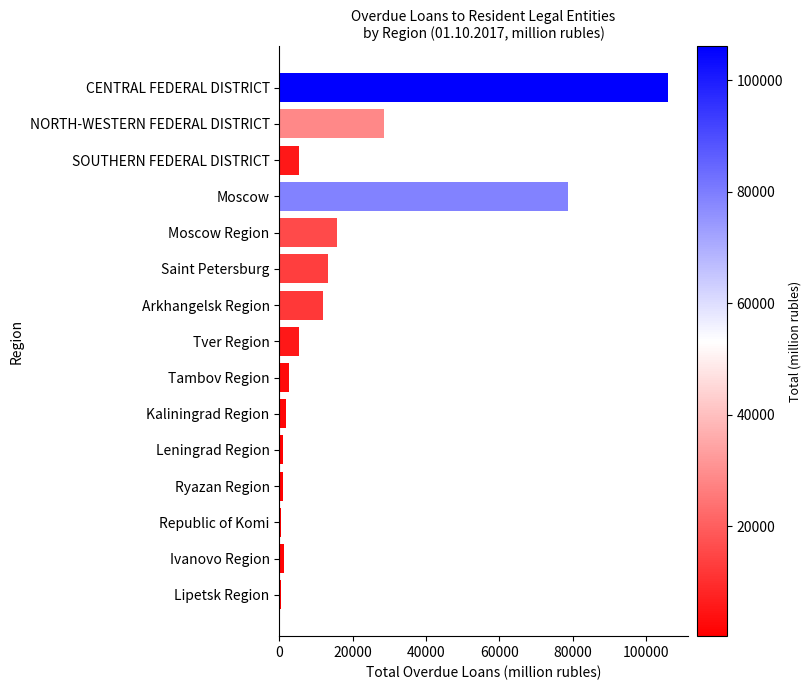

How many series are shown in this chart?

1